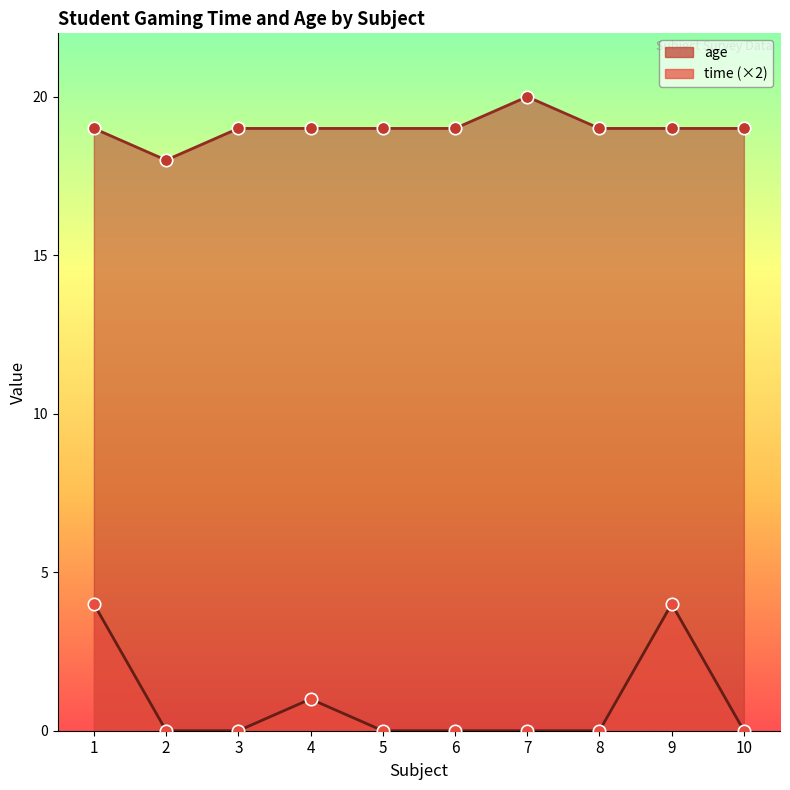

Which series has the largest Y range (max minus min)?

time